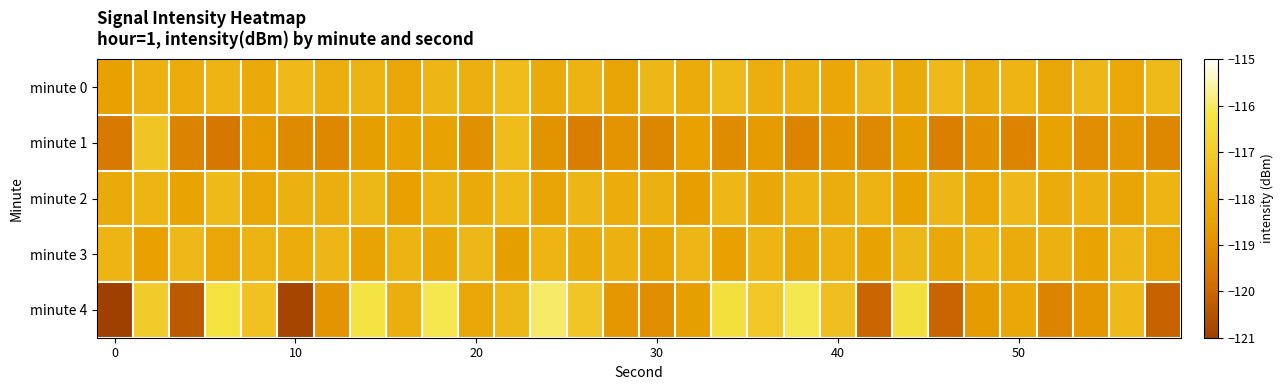

How many distinct data groups are displayed?

5